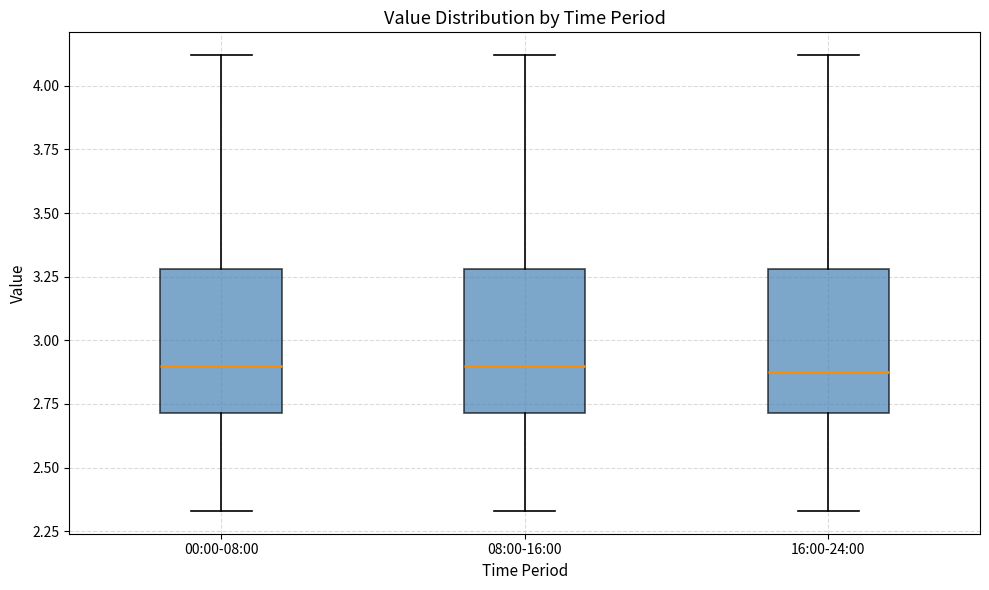

Reading left to right, transcribe this box plot: for each box, give where its median line is, the range the box spans, and where its two whiskers end, as read against the y-axis. The values are not printed on the chart, so give them approximately, as read against the axis.

00:00-08:00: median 2.90, box 2.70 to 3.30, whiskers 2.35 to 4.10
08:00-16:00: median 2.90, box 2.70 to 3.30, whiskers 2.35 to 4.10
16:00-24:00: median 2.90, box 2.70 to 3.30, whiskers 2.35 to 4.10